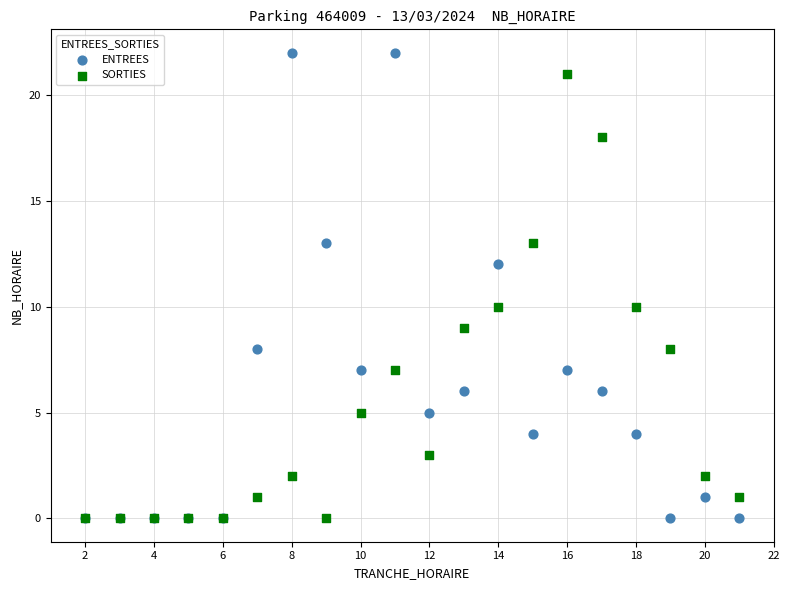

What are all the series names shown in the legend?

ENTREES, SORTIES